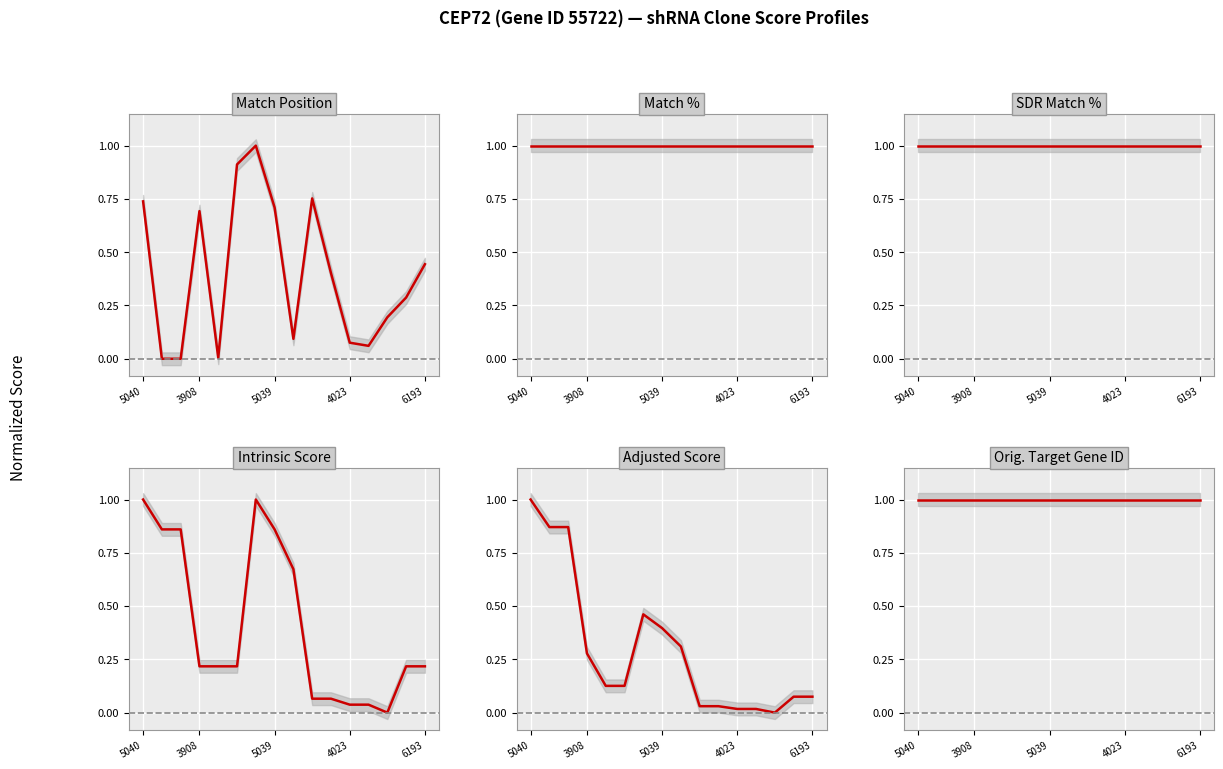

True or false: Adjusted Score and Orig. Target Gene ID cross at least once.

False